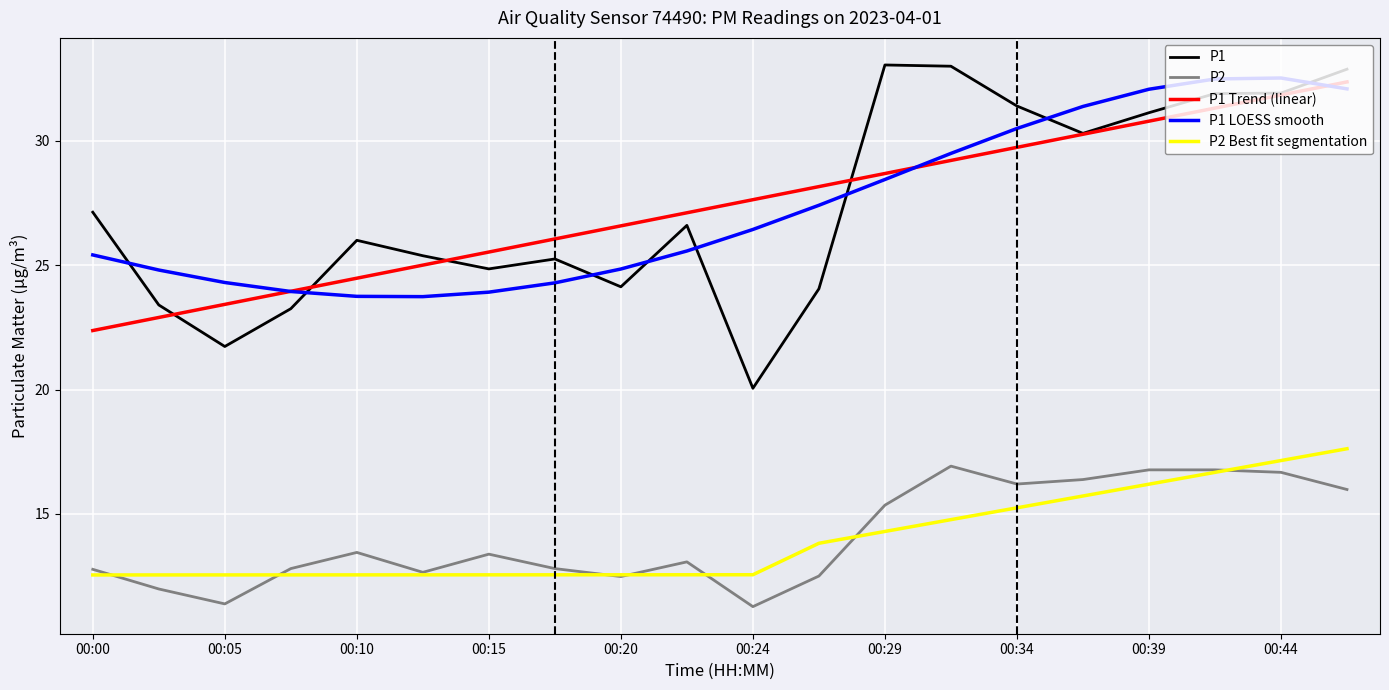

Which series has the widest spread of values?

P1